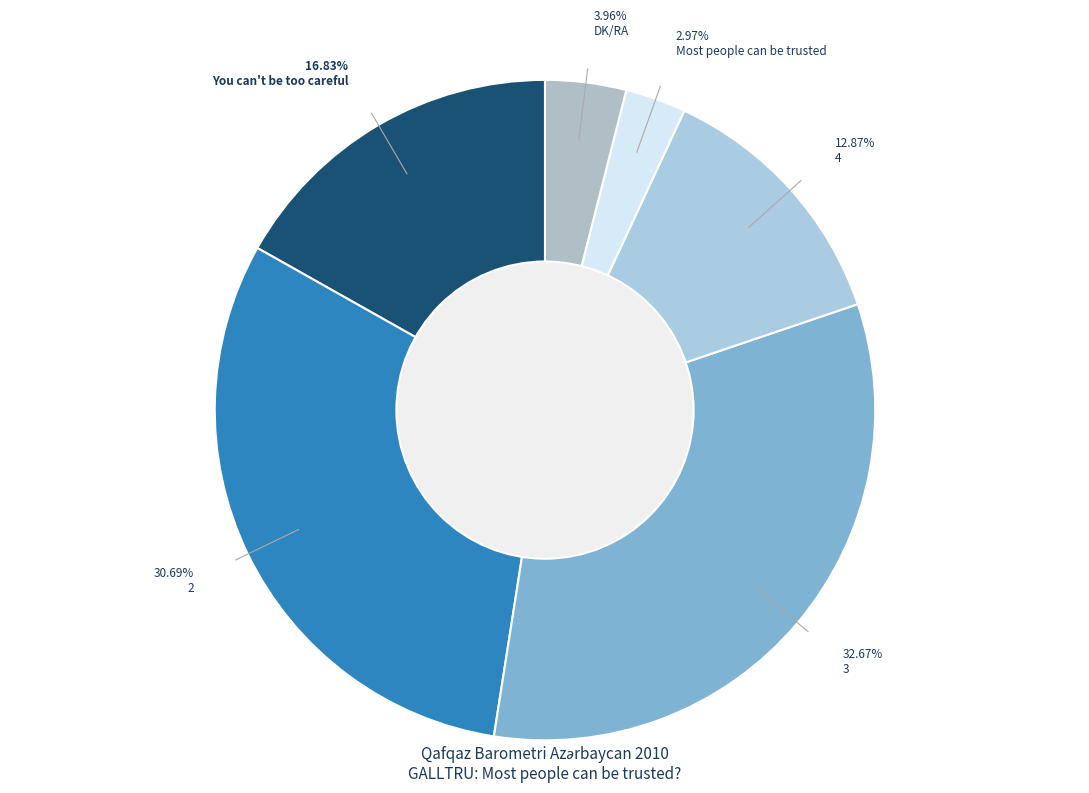

To the nearest percent, what portion does 4 represent?

13%